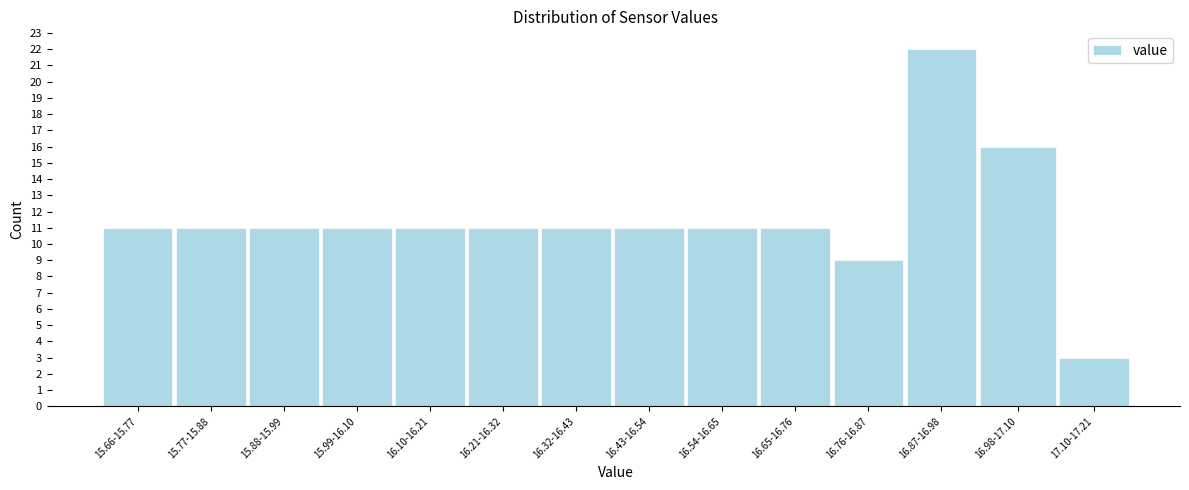

Reading left to right, transcribe all the data shown in this chart.

15.66-15.77=11	15.77-15.88=11	15.88-15.99=11	15.99-16.10=11	16.10-16.21=11	16.21-16.32=11	16.32-16.43=11	16.43-16.54=11	16.54-16.65=11	16.65-16.76=11	16.76-16.87=9	16.87-16.98=22	16.98-17.10=16	17.10-17.21=3